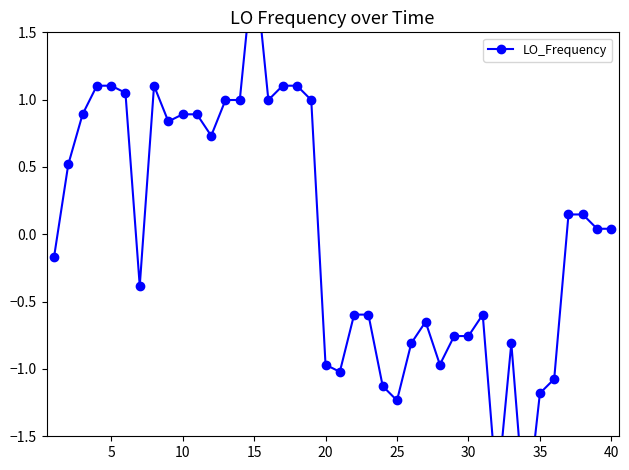

How many interior local peaks (higher than both neighbors) does the data have?

5